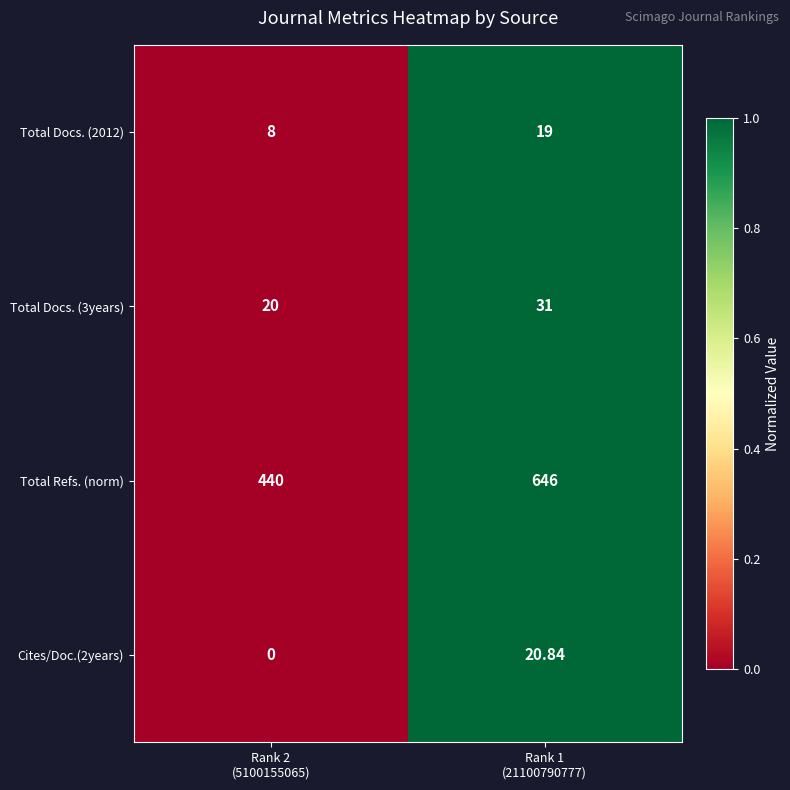

How many data points in Total Docs. (3years) are less than 31?

1